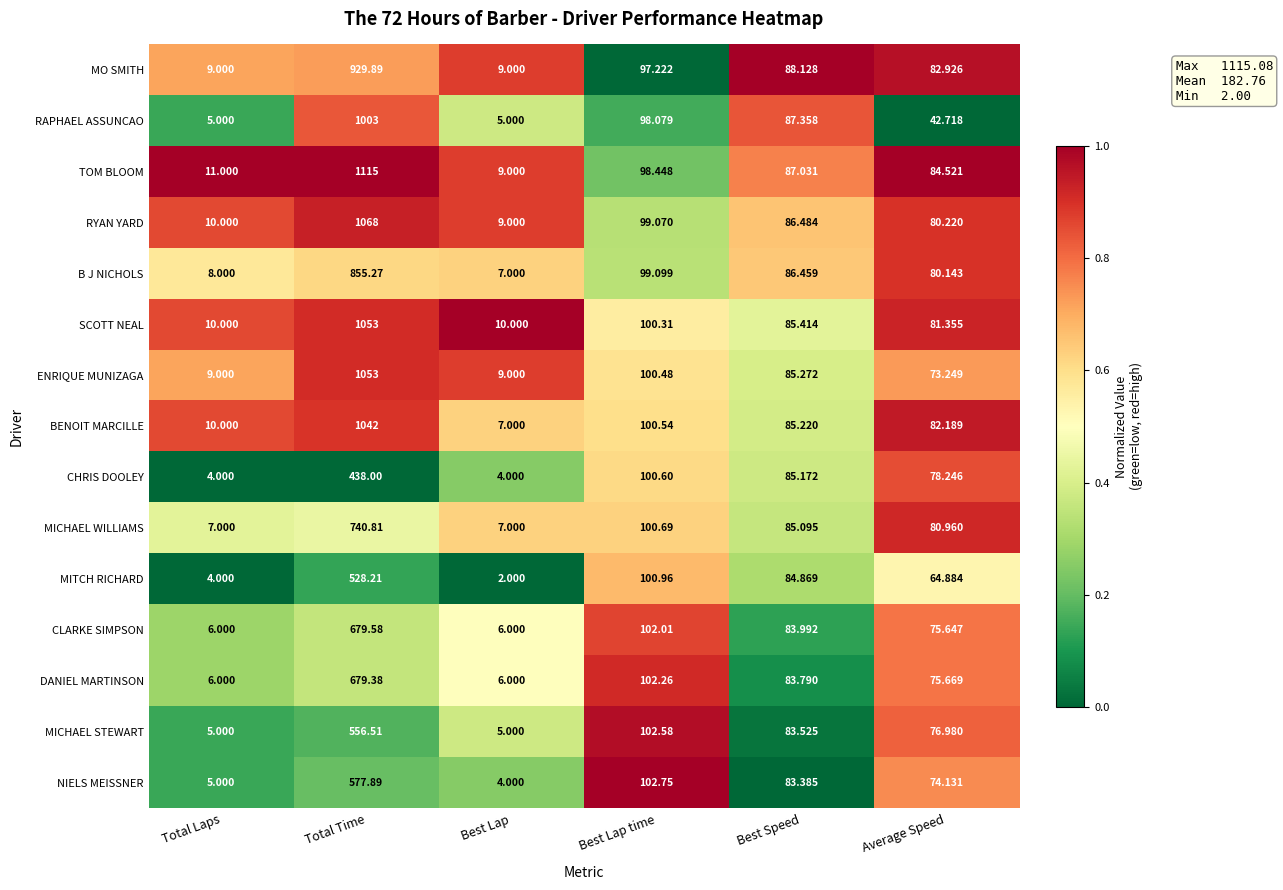

At which category does the chart reach its minimum across all series?

Best Lap